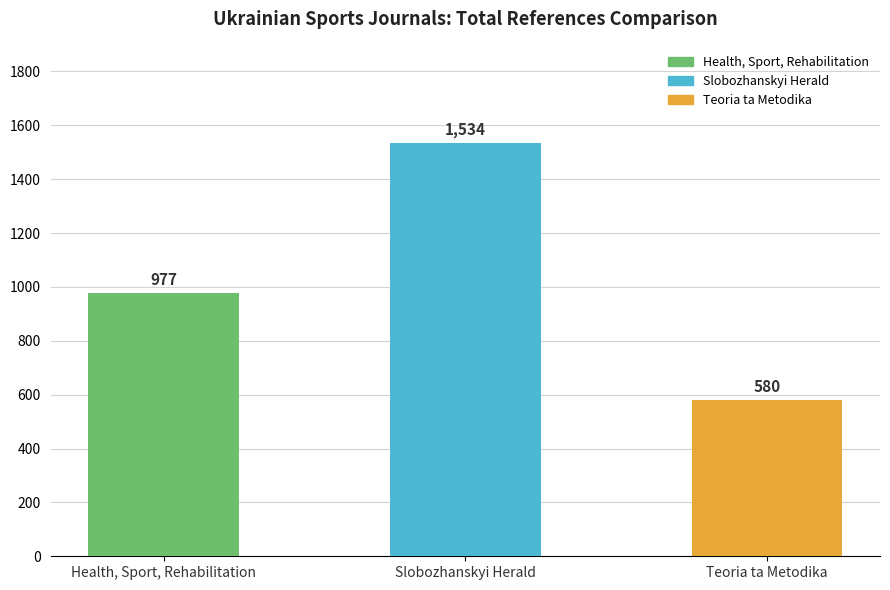

Rank the categories by value from lowest to highest.

Teoria ta Metodika, Health, Sport, Rehabilitation, Slobozhanskyi Herald